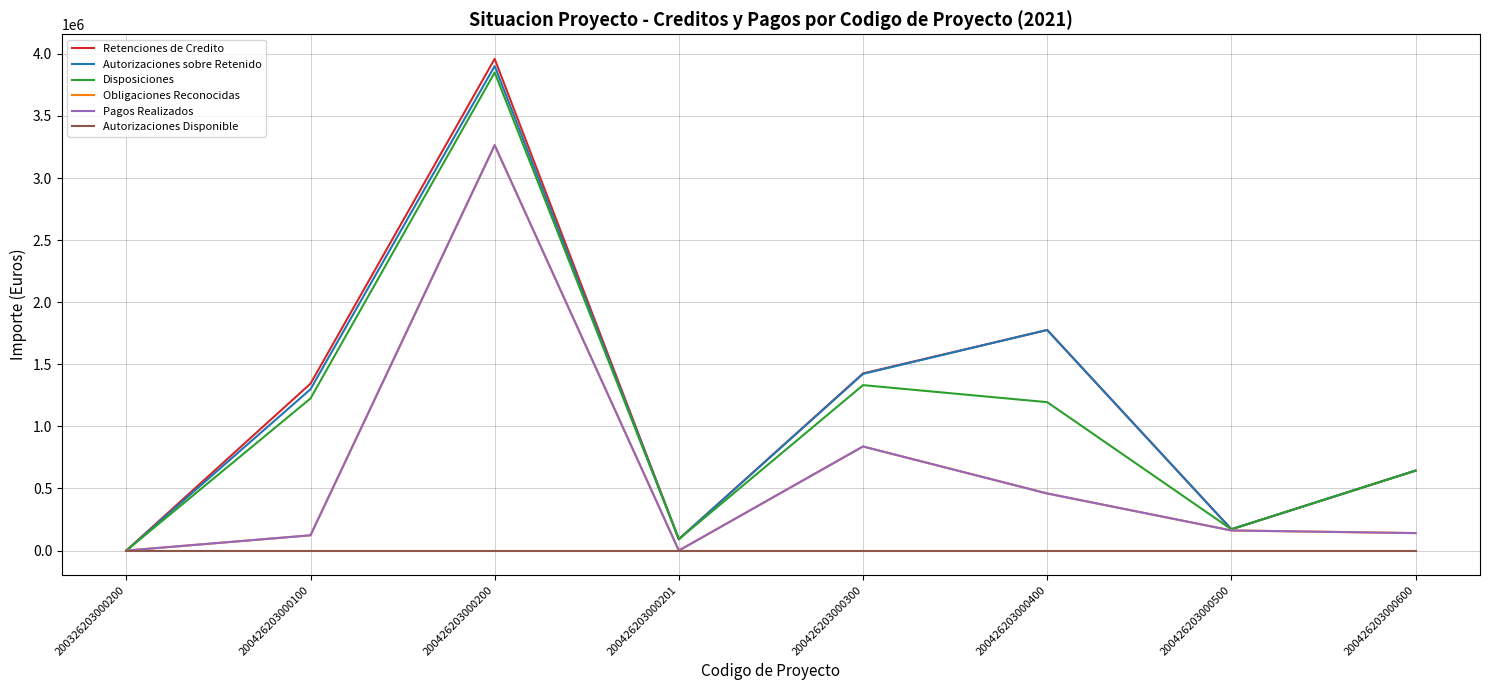

Is this an area chart (filled region under the line)?

No